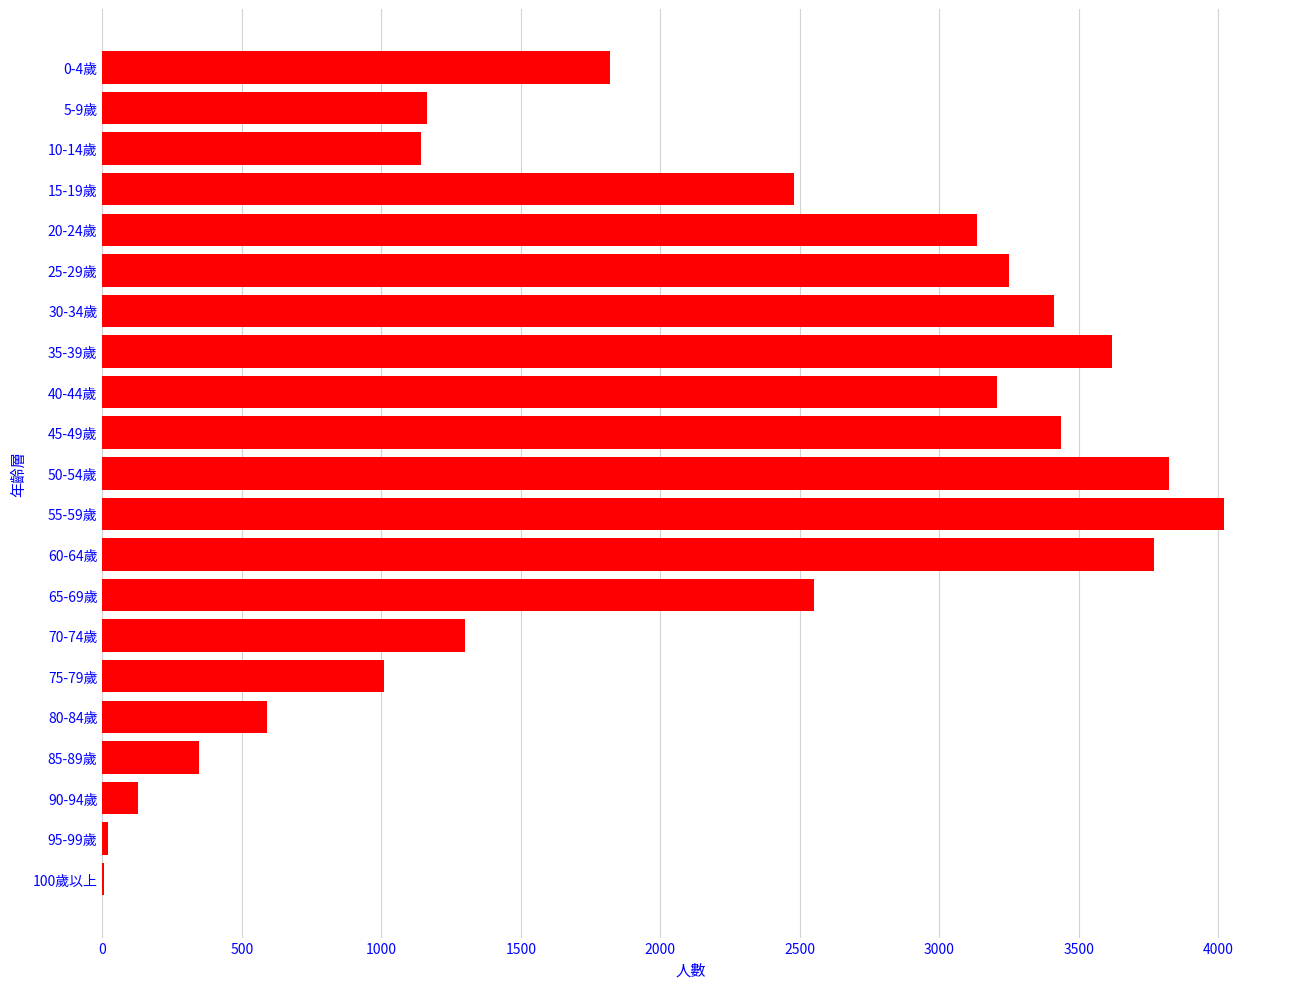

Which has a higher value, 40-44歲 or 50-54歲?

50-54歲